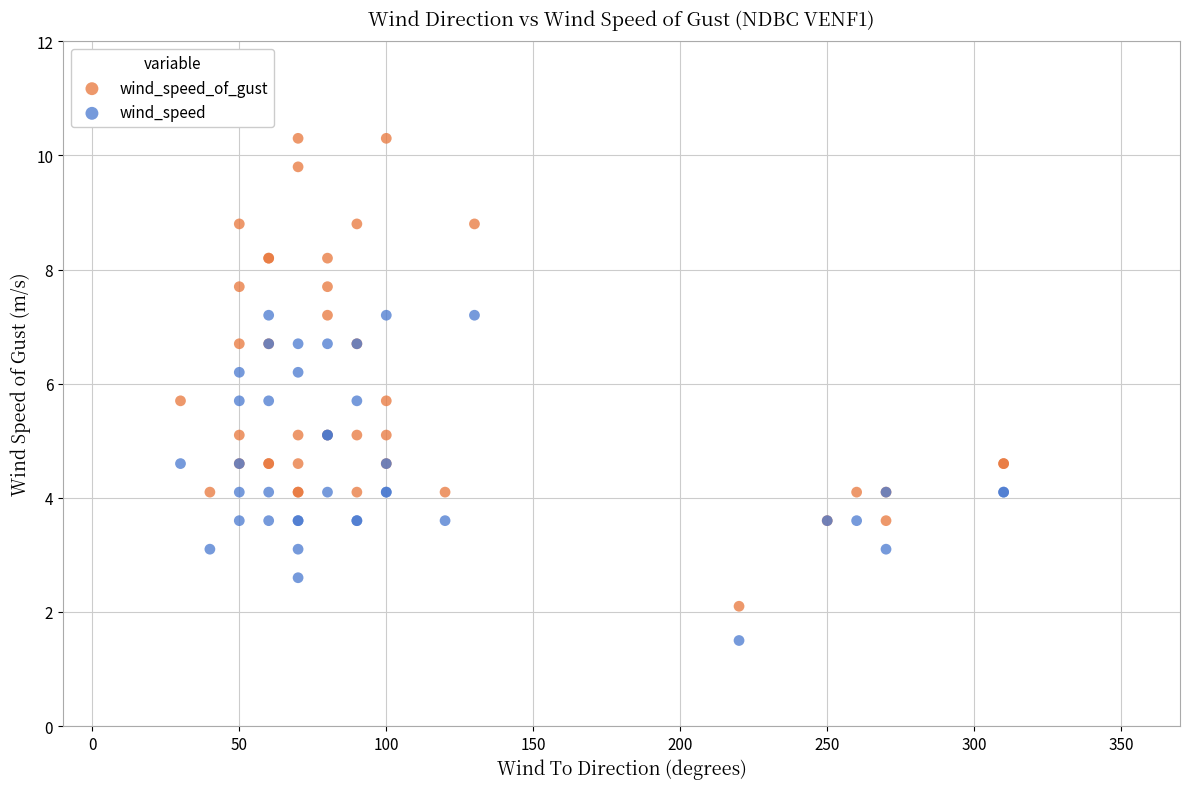

Which series contains the highest Y value?

wind_speed_of_gust